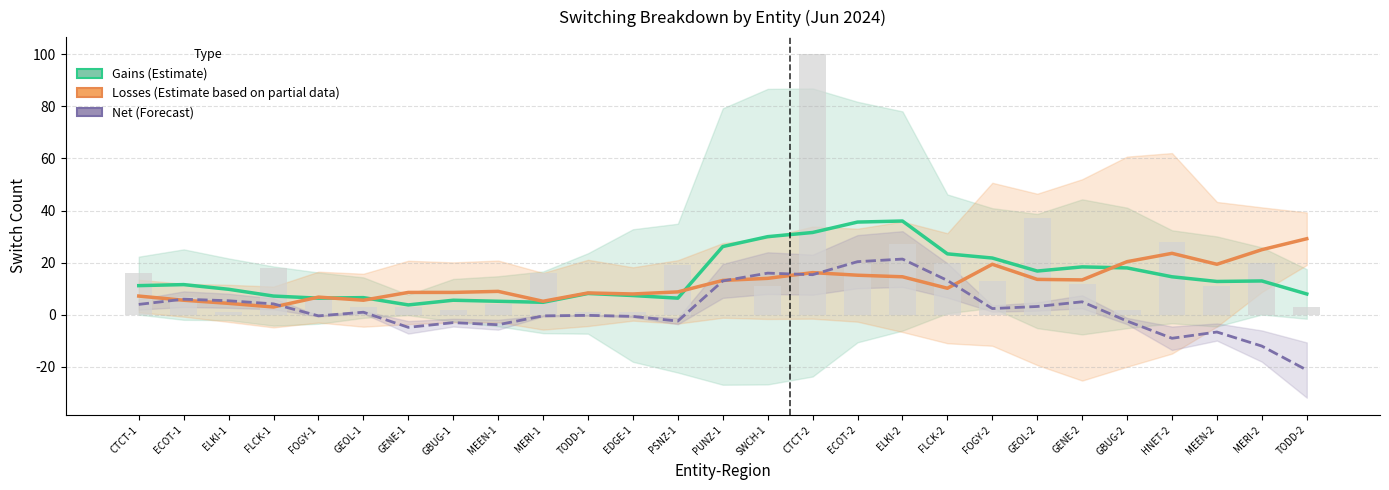

Rank the series by their maximum value, from lowest to highest.

Net (Forecast), Losses (Estimate based on partial data), Gains (Estimate)